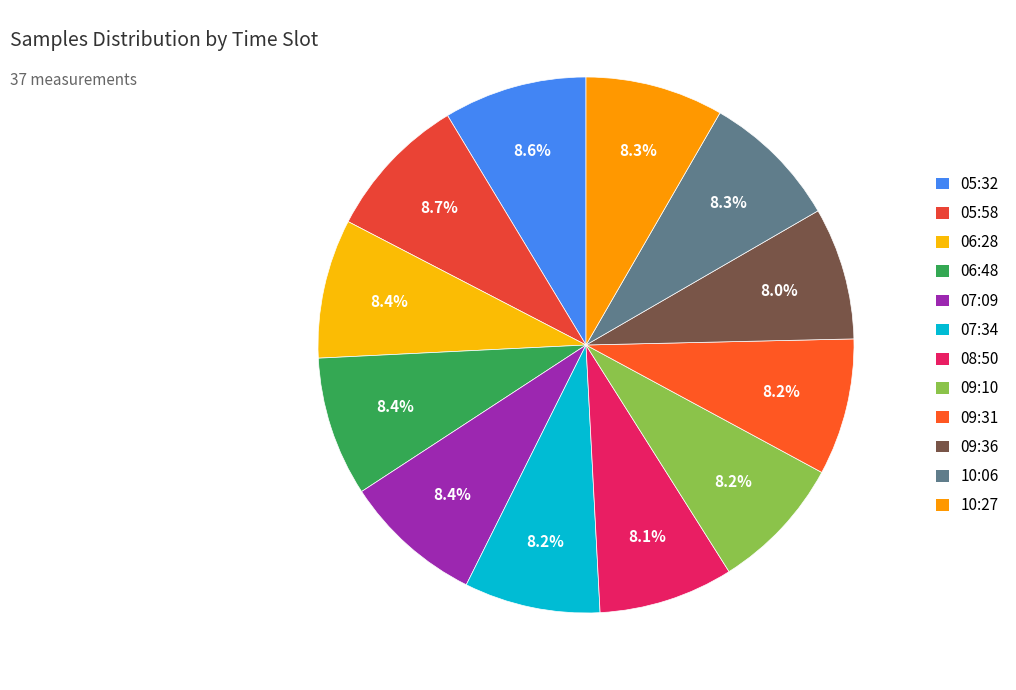

Which slice is the largest?

05:58